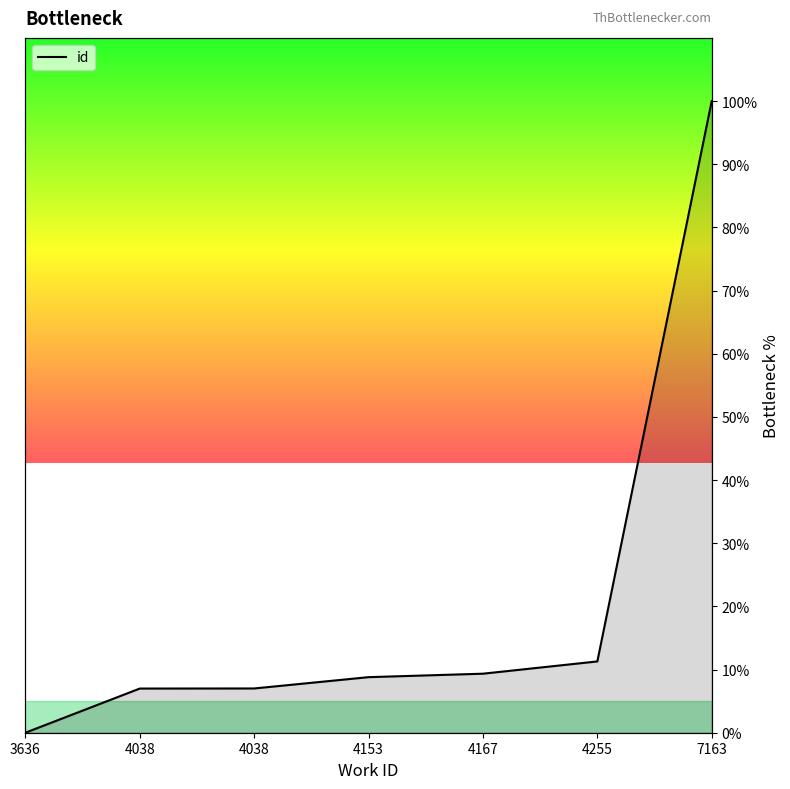

Which has a higher value, 4255 or 3636?

4255